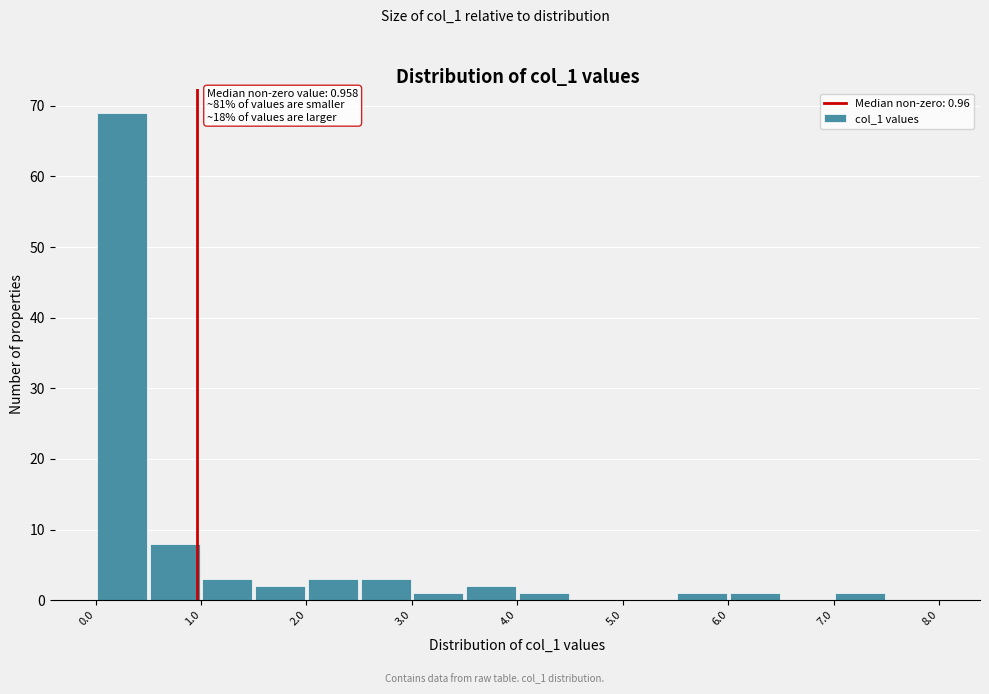

Which range on the x-axis has the tallest bar?

0.0 to 0.5